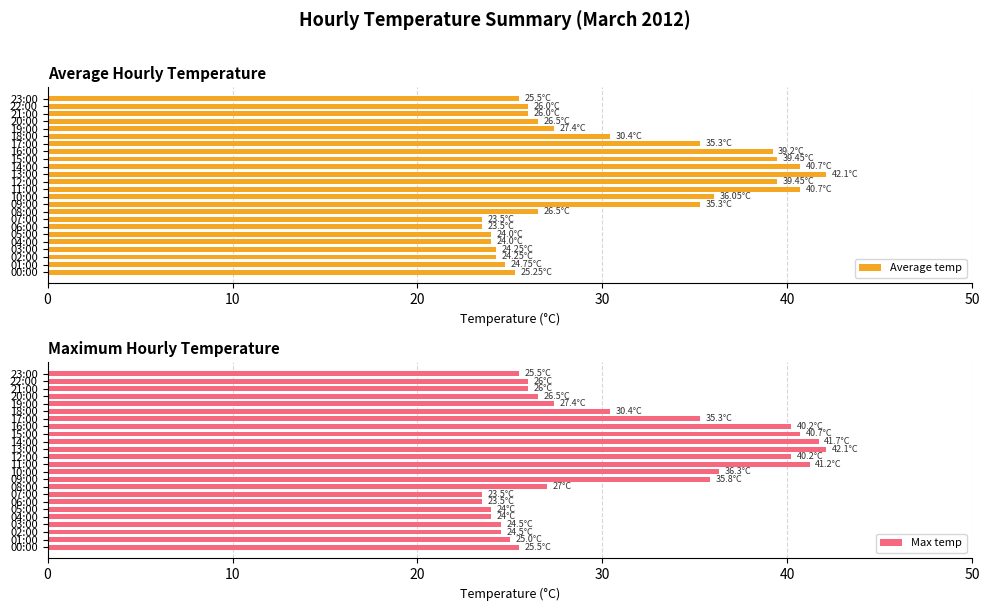

Reading right to left, what are all the values shown in this chart?

Average temp: 25.5	26.0	26.0	26.5	27.4	30.4	35.3	39.2	39.5	40.7	42.1	39.5	40.7	36.0	35.3	26.5	23.5	23.5	24.0	24.0	24.2	24.2	24.8	25.2
Max temp: 25.5	26.0	26.0	26.5	27.4	30.4	35.3	40.2	40.7	41.7	42.1	40.2	41.2	36.3	35.8	27.0	23.5	23.5	24.0	24.0	24.5	24.5	25.0	25.5